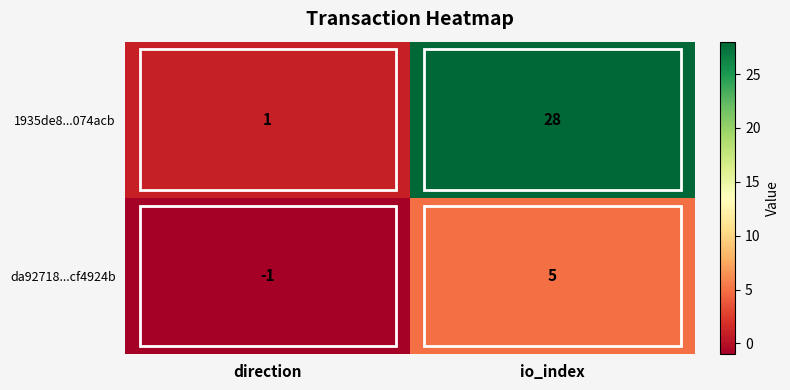

Which category has the highest value across all series?

io_index